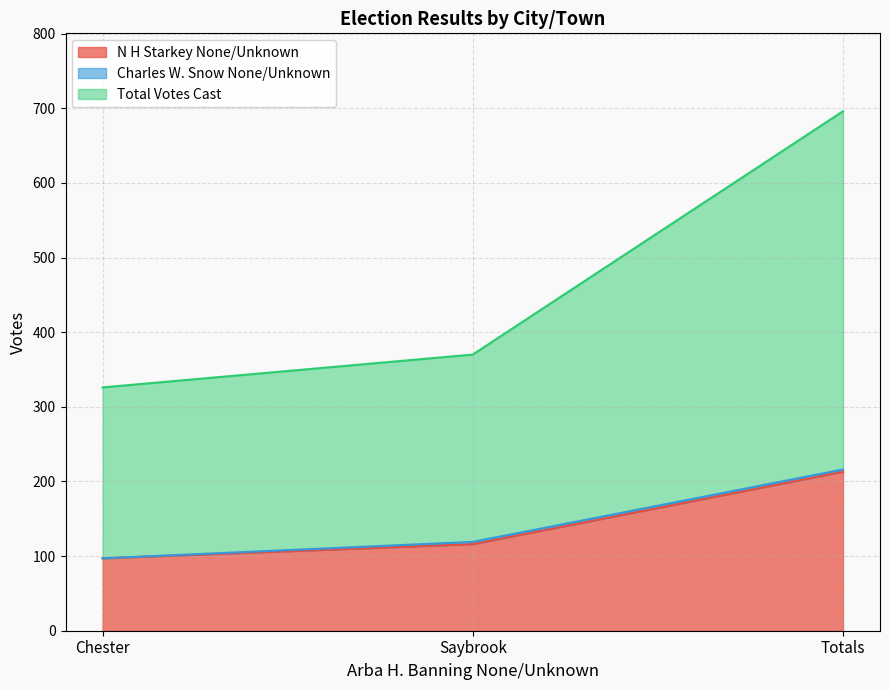

Where does the N H Starkey None/Unknown series first go above 116?

Totals